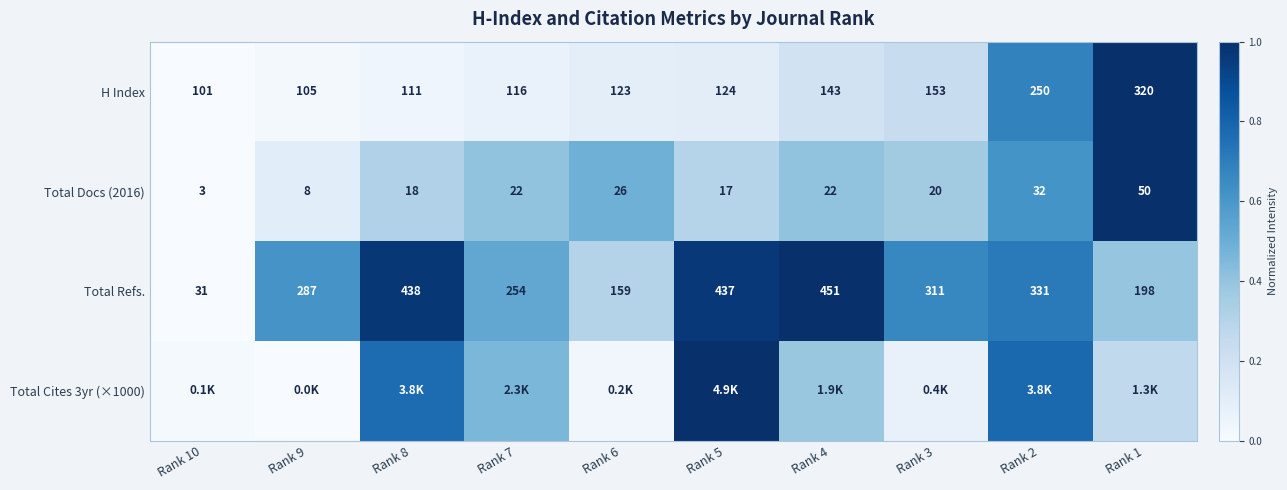

Is the value of Total Docs (2016) at Rank 3 greater than the value of Total Refs. at Rank 3?

No